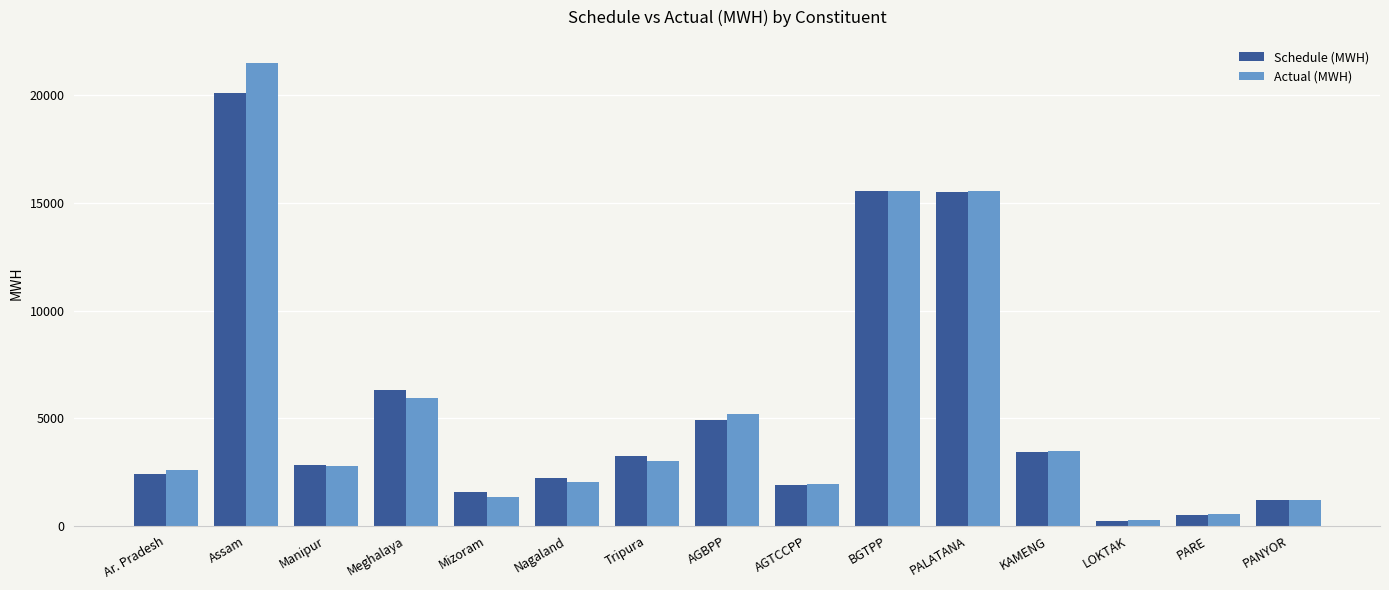

At which label does Schedule (MWH) reach its peak?

Assam